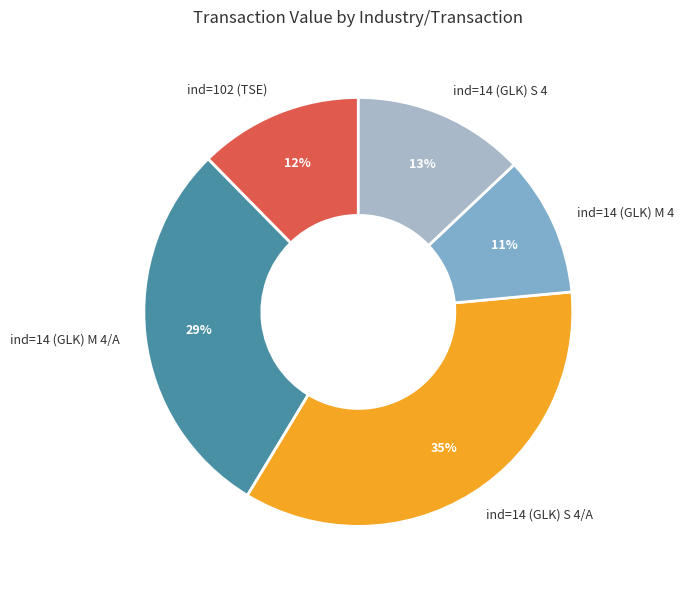

Between ind=14 (GLK) S 4/A and ind=14 (GLK) M 4, which is larger?

ind=14 (GLK) S 4/A